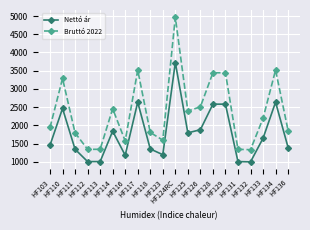

Where is the first local maximum for Bruttó 2022?

HF110